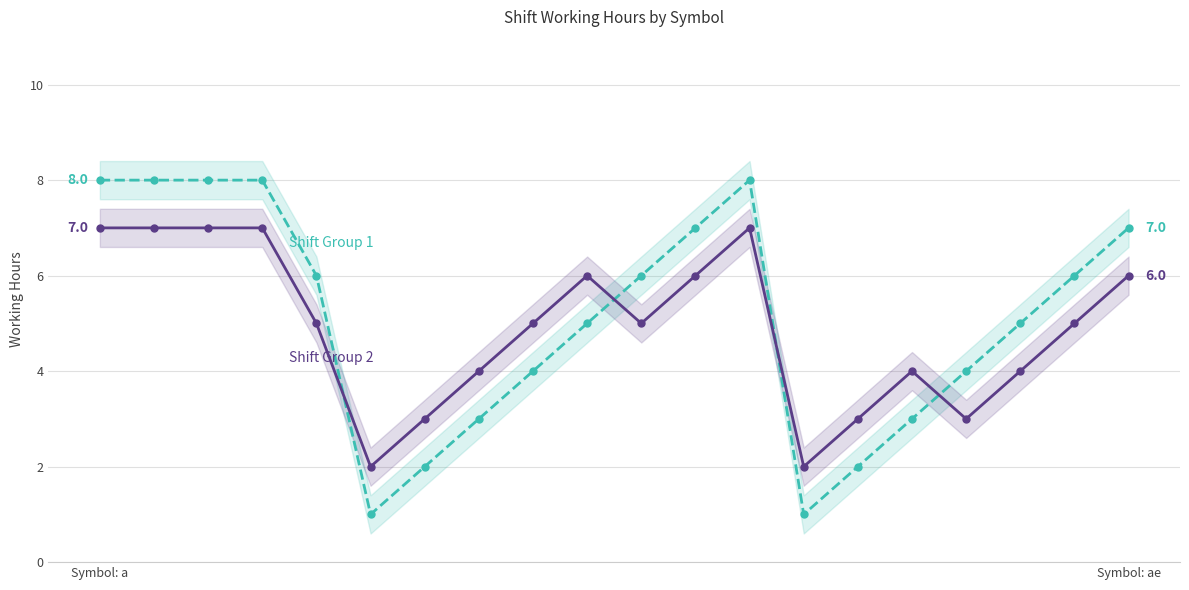

In Shift Group 2, how many points are lower than both neighbors (excluding endpoints)?

4